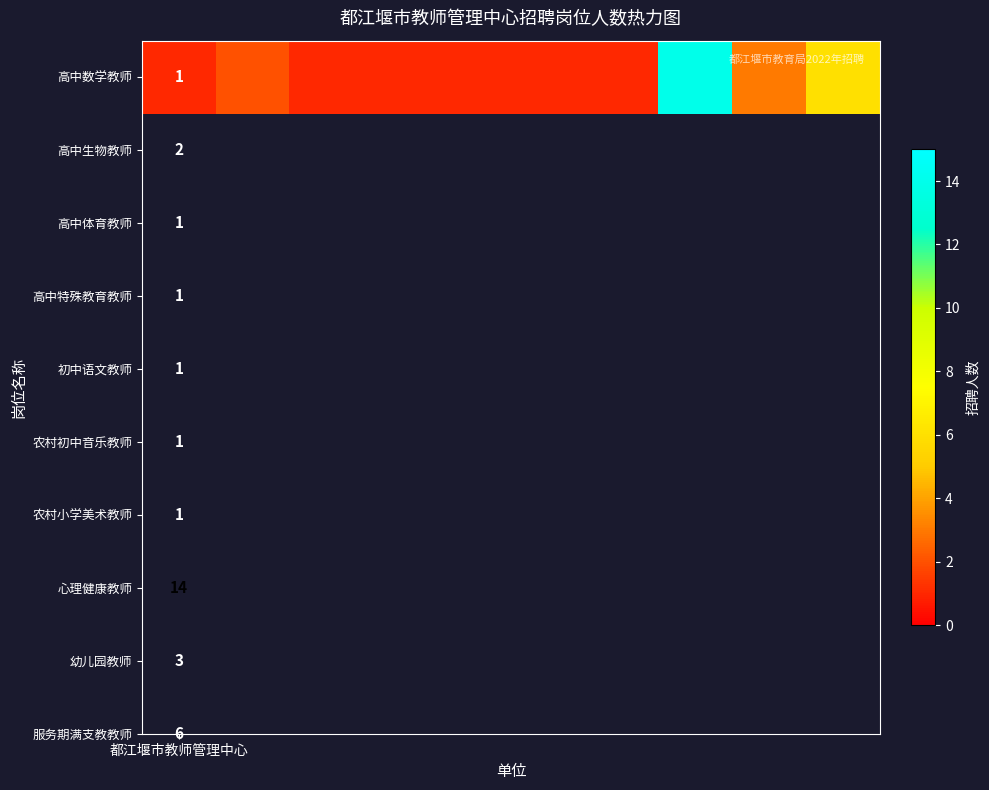

How many data points does each series have?

10